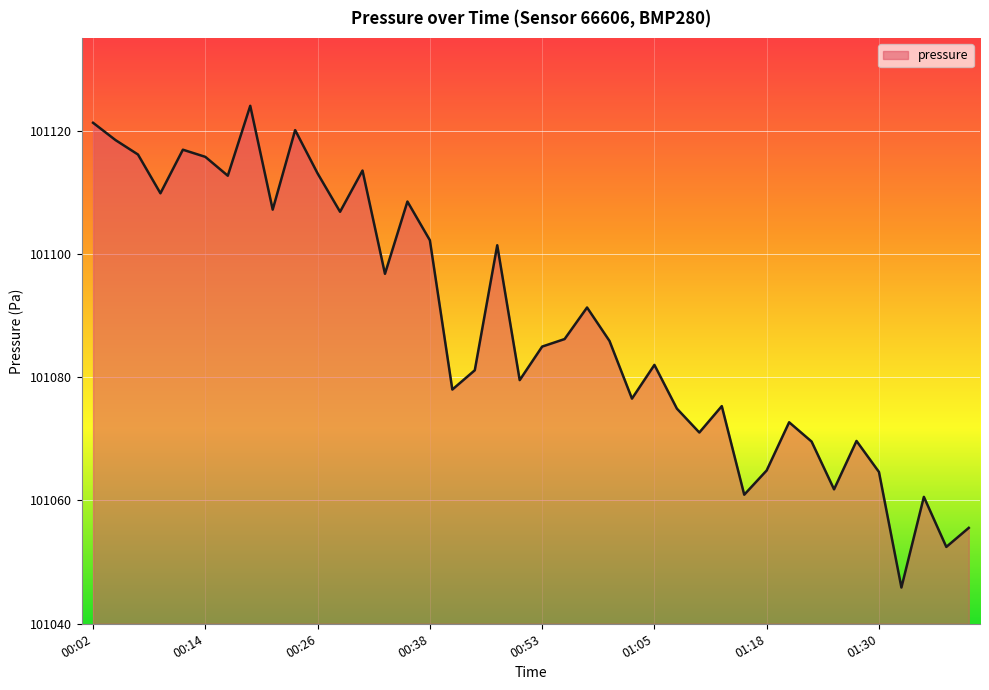

What is the minimum value shown in the chart?

101045.9